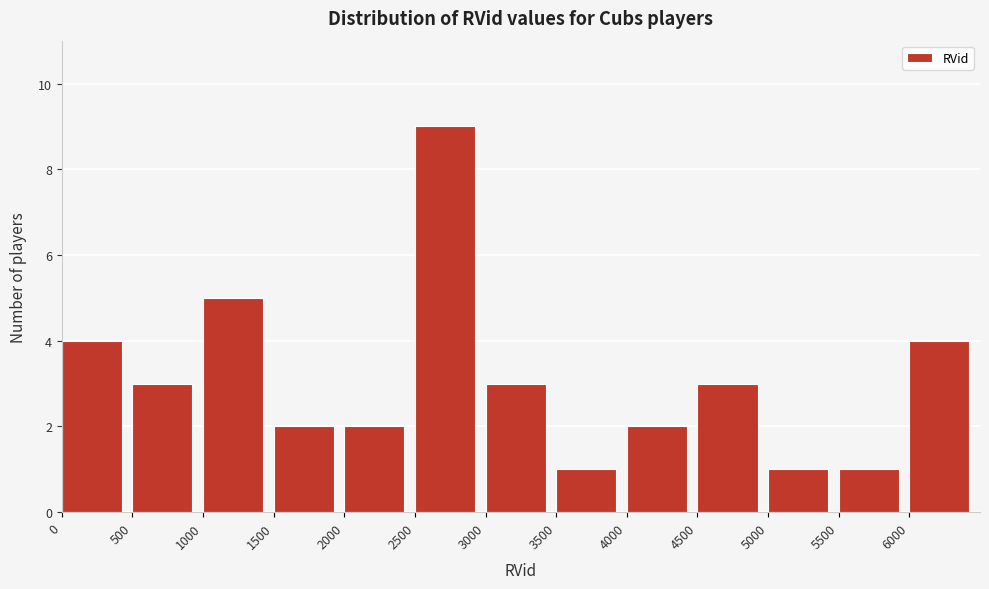

Reading left to right, list every bar in this chart as the range it spans on the x-axis followed by its height. The values are not printed on the chart, so give them approximately, as read against the axis.

0 to 500: 4
500 to 1000: 3
1000 to 1500: 5
1500 to 2000: 2
2000 to 2500: 2
2500 to 3000: 9
3000 to 3500: 3
3500 to 4000: 1
4000 to 4500: 2
4500 to 5000: 3
5000 to 5500: 1
5500 to 6000: 1
6000 to 6500: 4